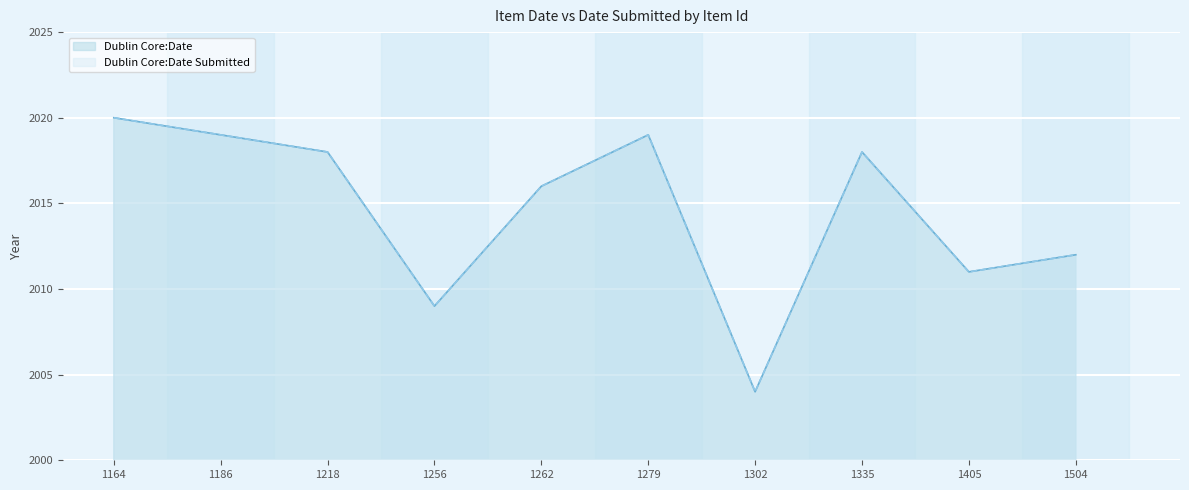

Which category has the highest value in the Dublin Core:Date series?

1164